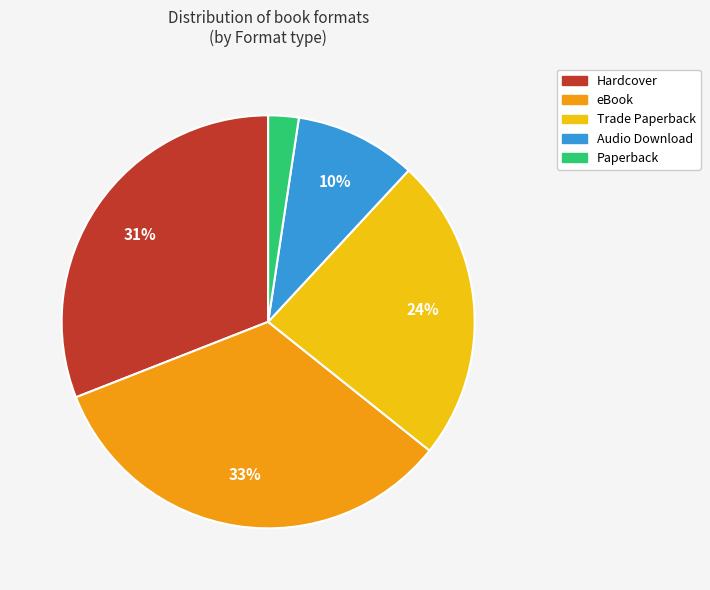

Is there a majority slice in this chart?

No